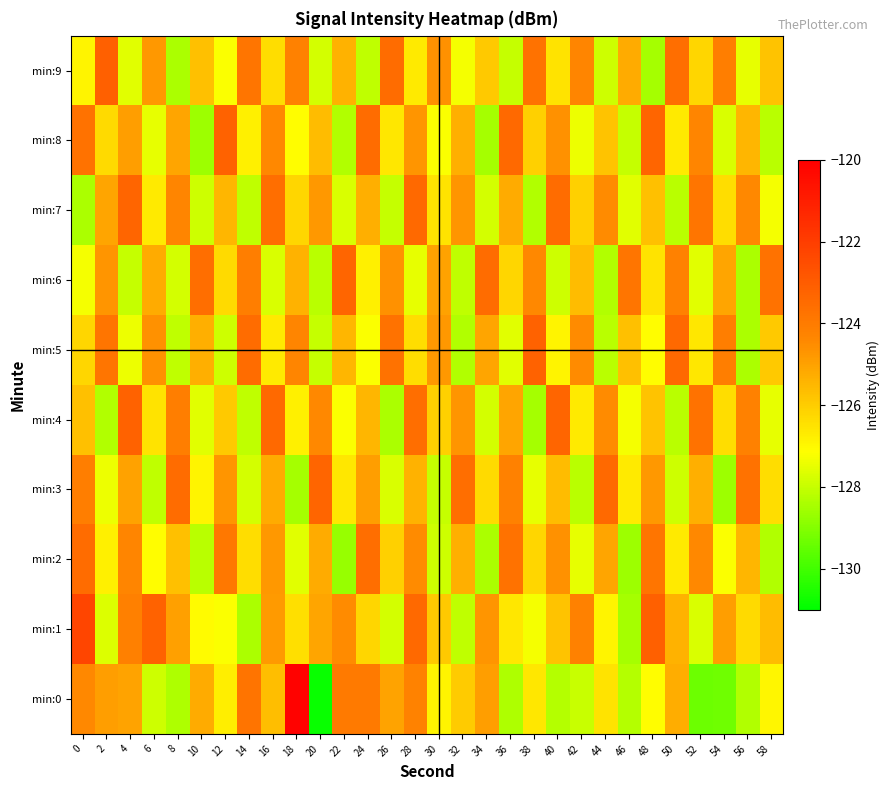

Which label corresponds to the smallest value in the chart?

20